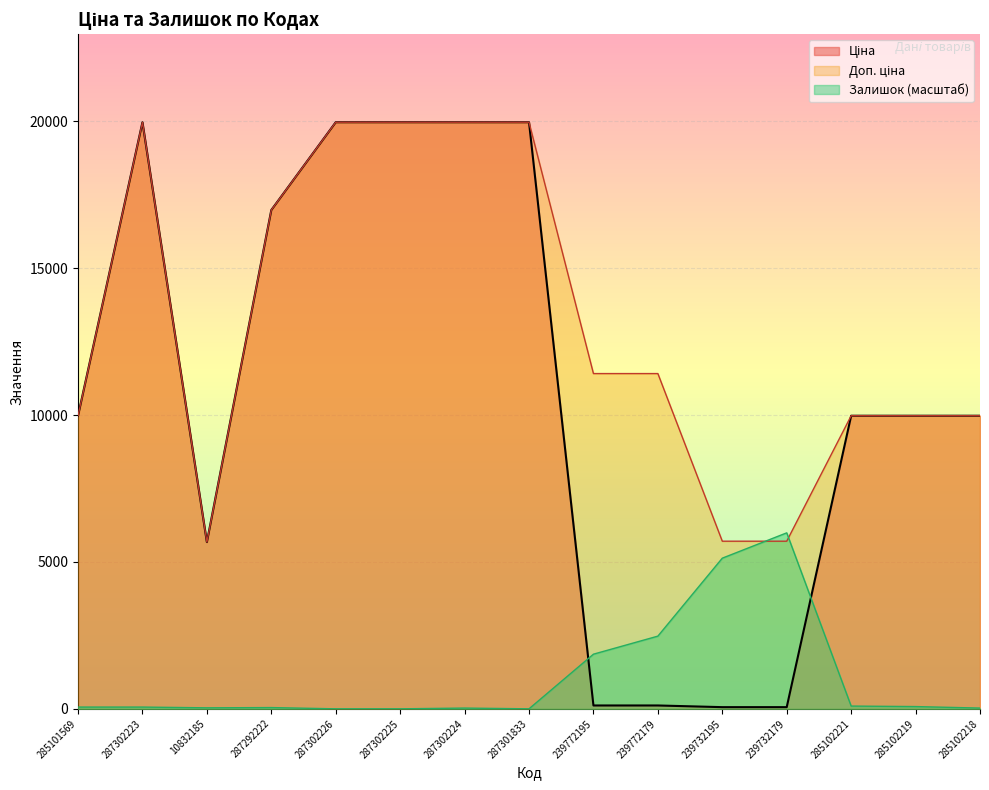

At which label is Залишок closest to 2994?

239772179